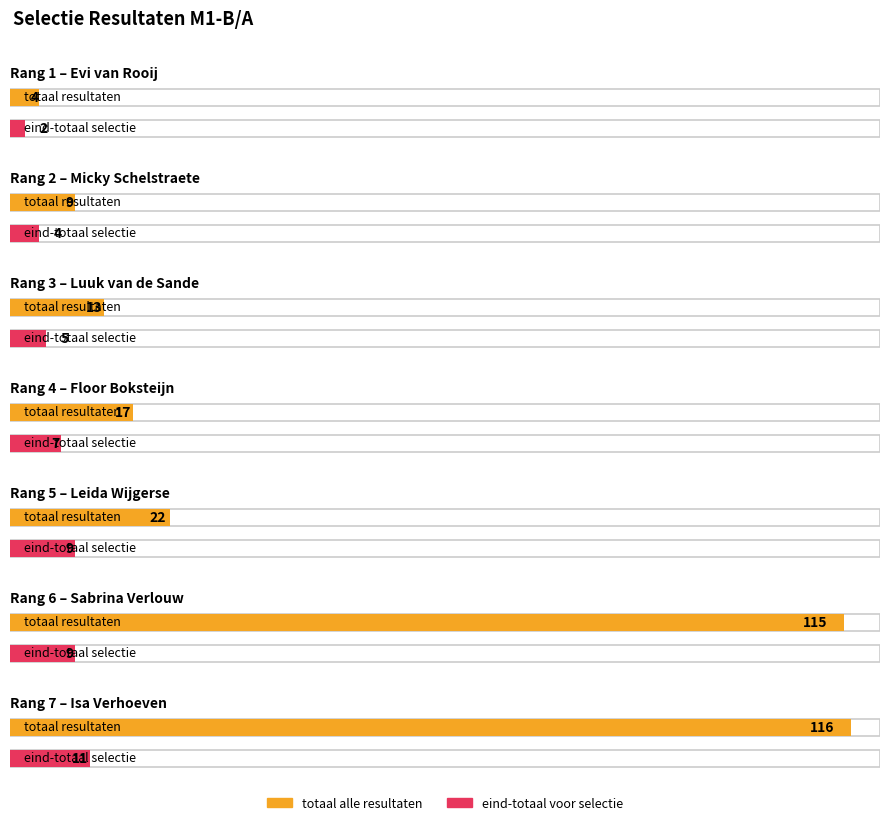

What is the minimum value for eind-totaal voor selectie?

2